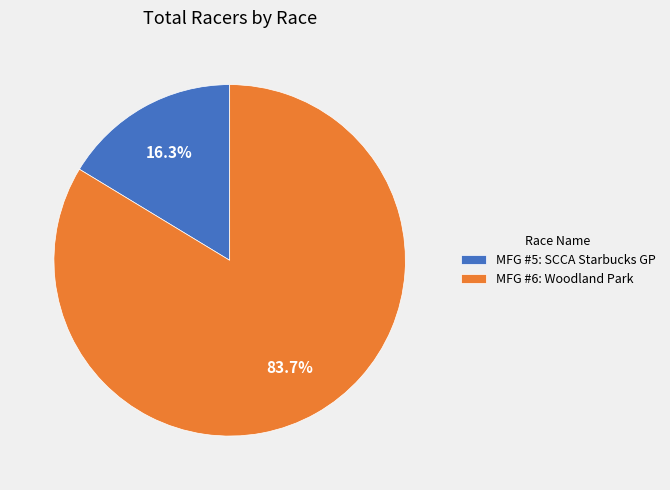

Which has a higher value, MFG #6: Woodland Park or MFG #5: SCCA Starbucks GP?

MFG #6: Woodland Park